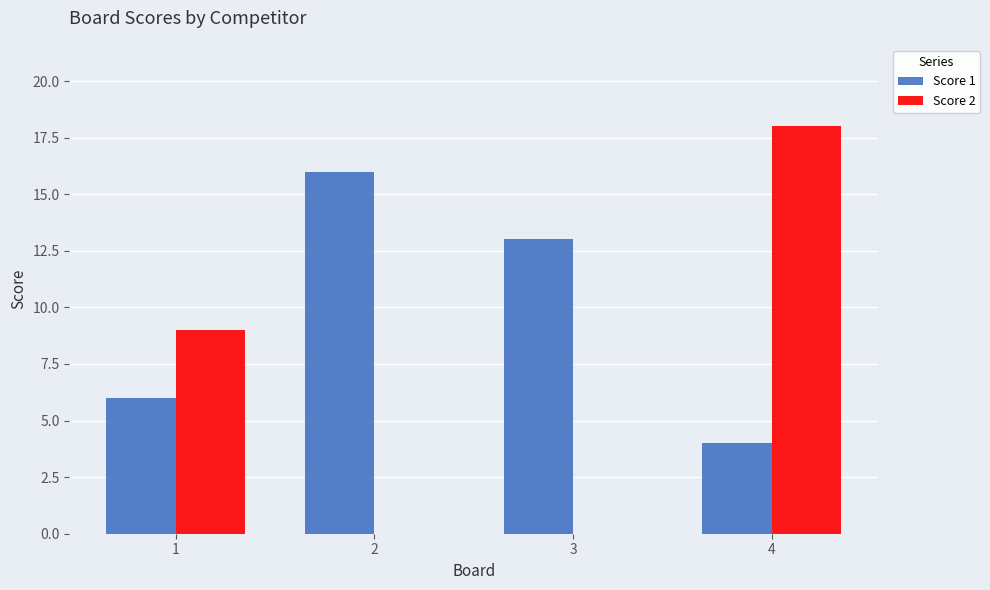

What is the highest value of the Score 1 series?

16